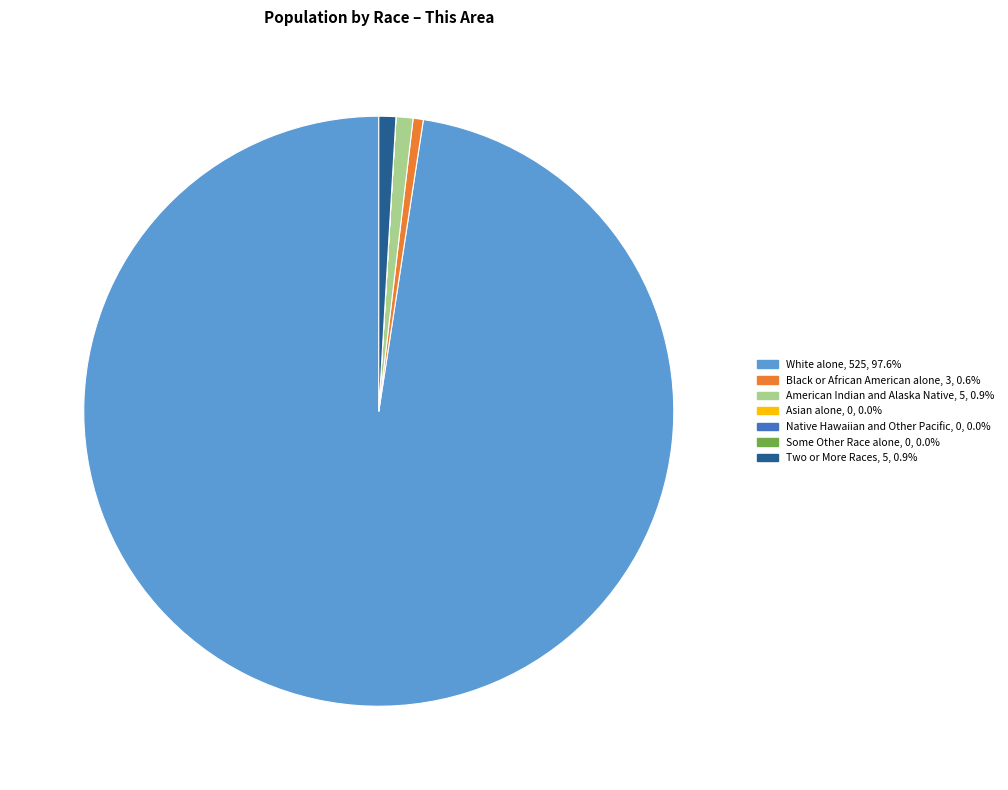

Which slice is the largest?

White alone